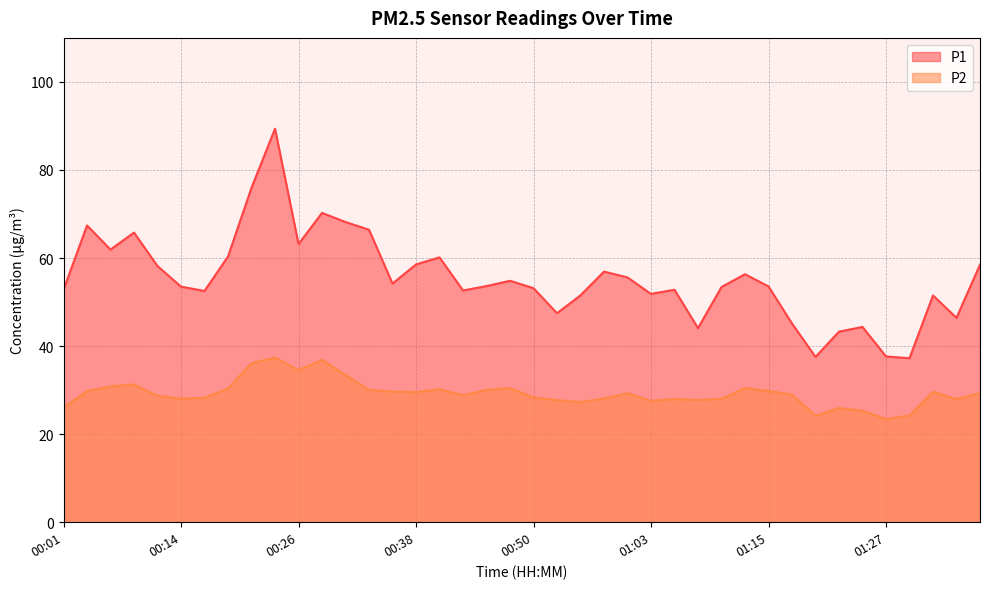

What is the average value of the P2 series?

29.3